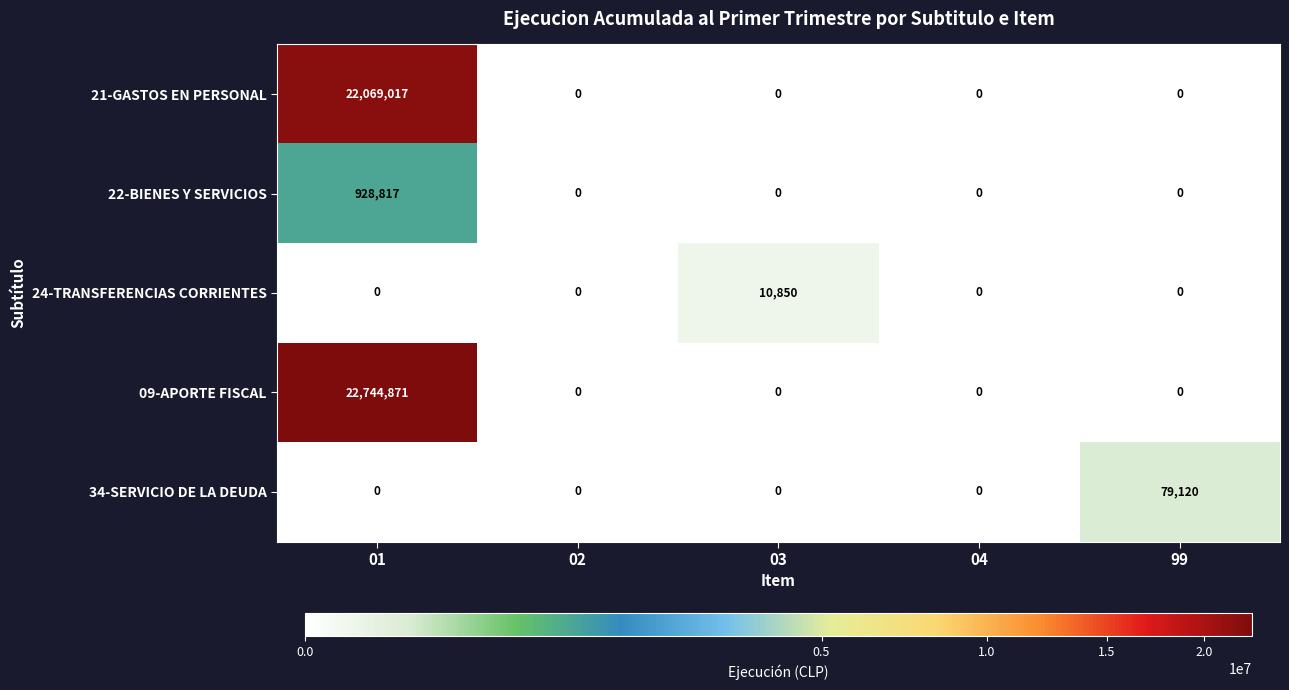

How many distinct data groups are displayed?

5